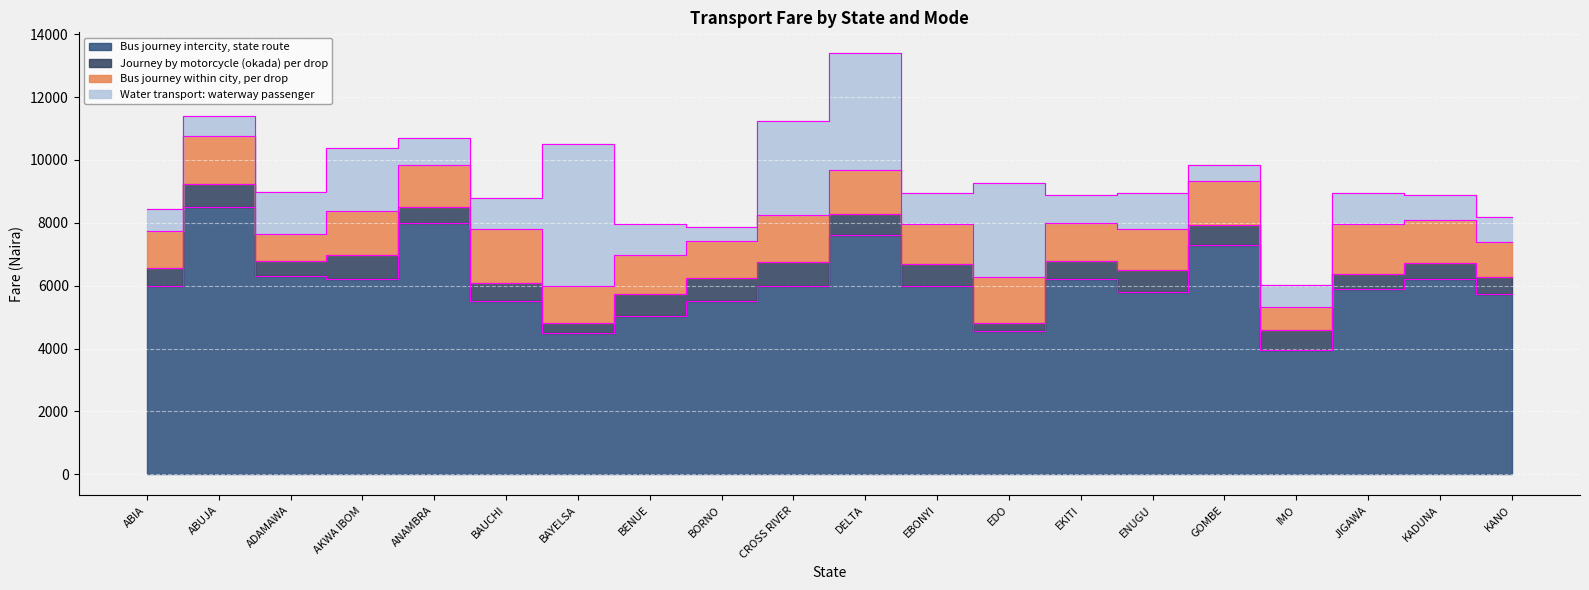

True or false: Journey by motorcycle (okada) per drop and Bus journey intercity, state route intersect in this chart.

False